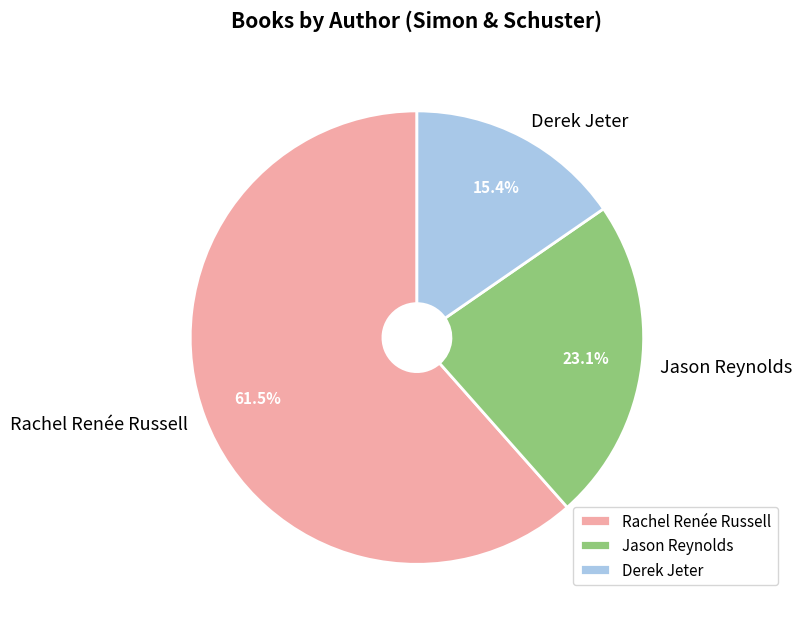

What is the total percentage of Rachel Renée Russell and Jason Reynolds?

84.6%